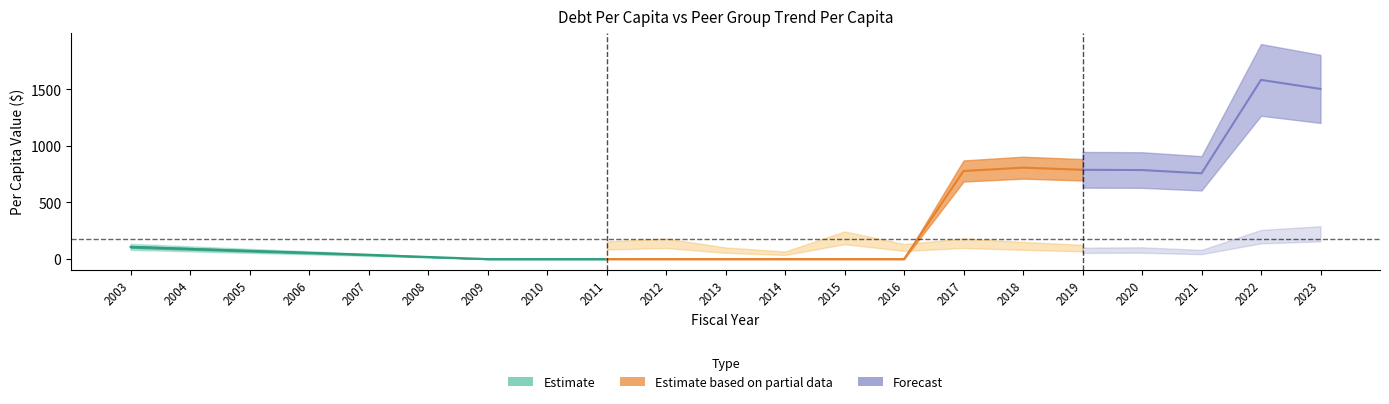

True or false: DebtPerCapita has a value of 718.8 at 2011.

False